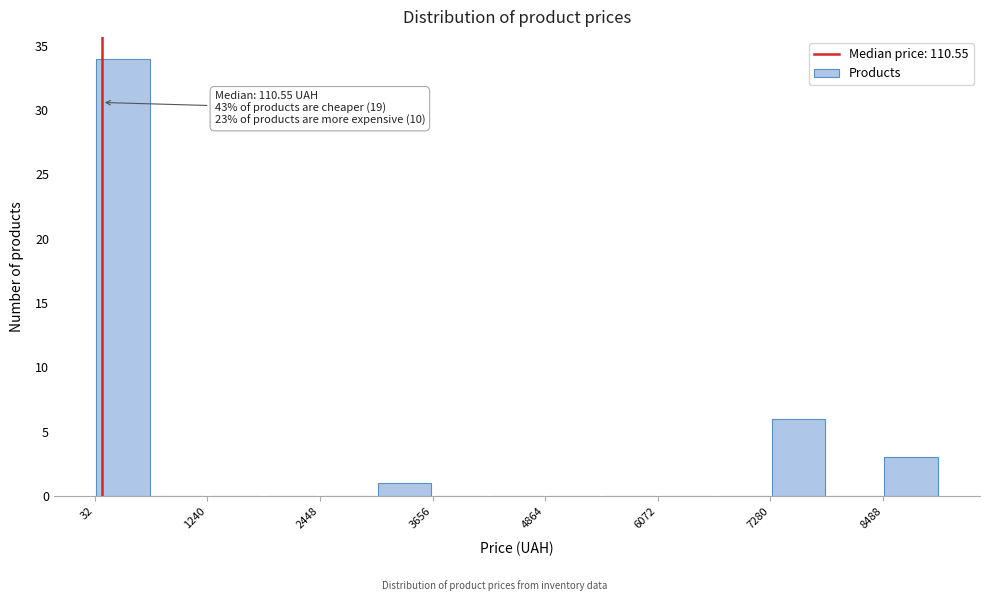

Read against the x-axis, roughly where is the centre of the tallest bar?

400